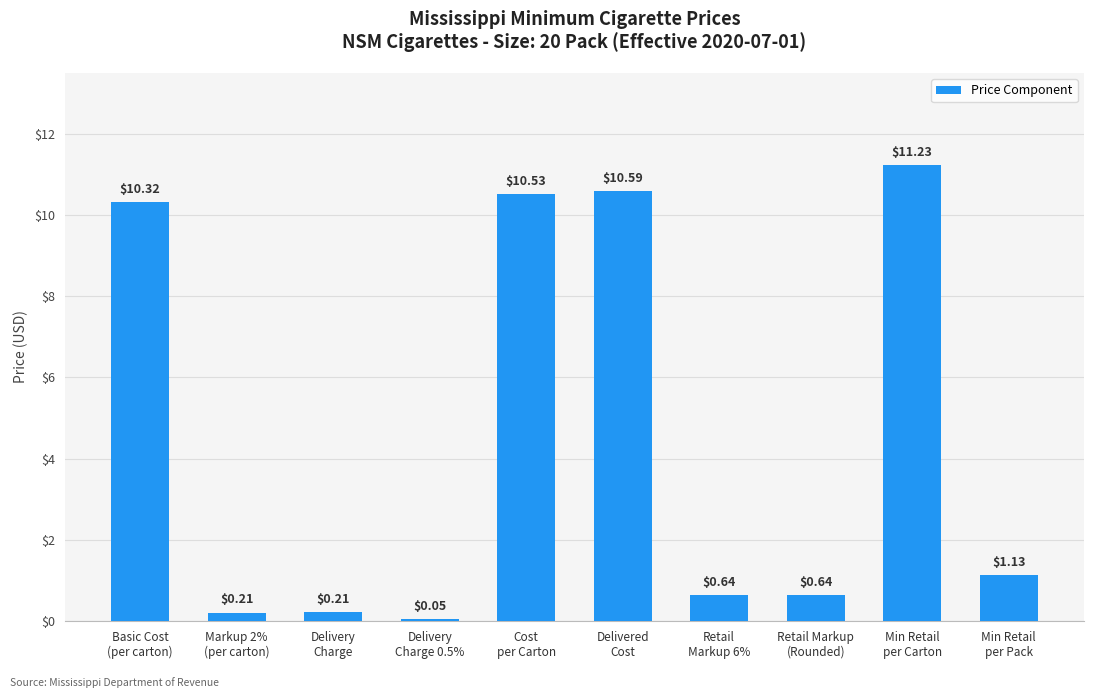

What is the average value?

4.6